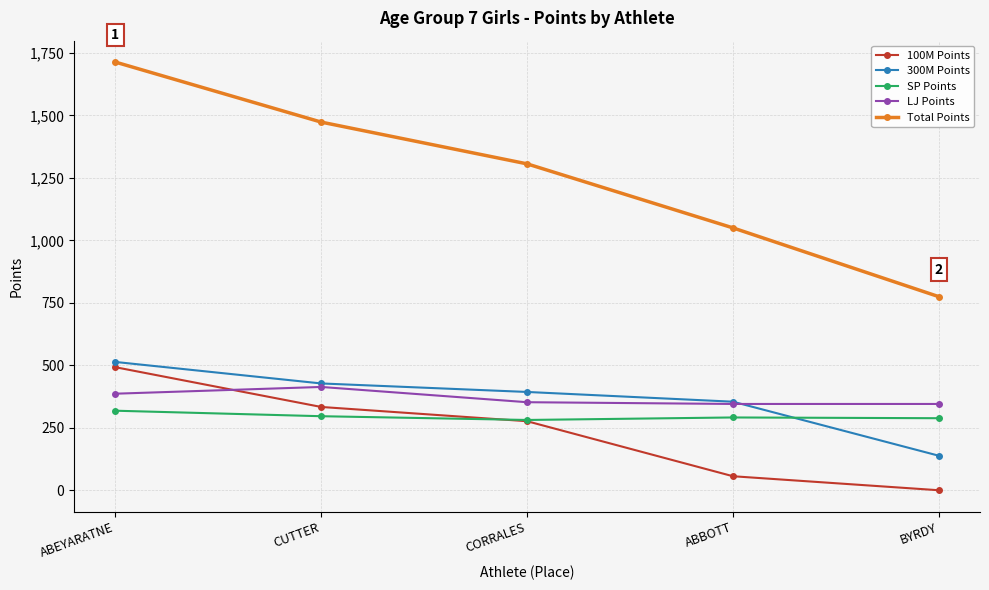

Which category has the highest value in the 100M Points series?

ABEYARATNE